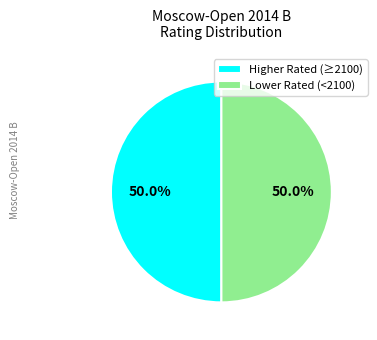

Approximately how many times larger is the value at Higher Rated (≥2100) compared to Lower Rated (<2100)?

1.0